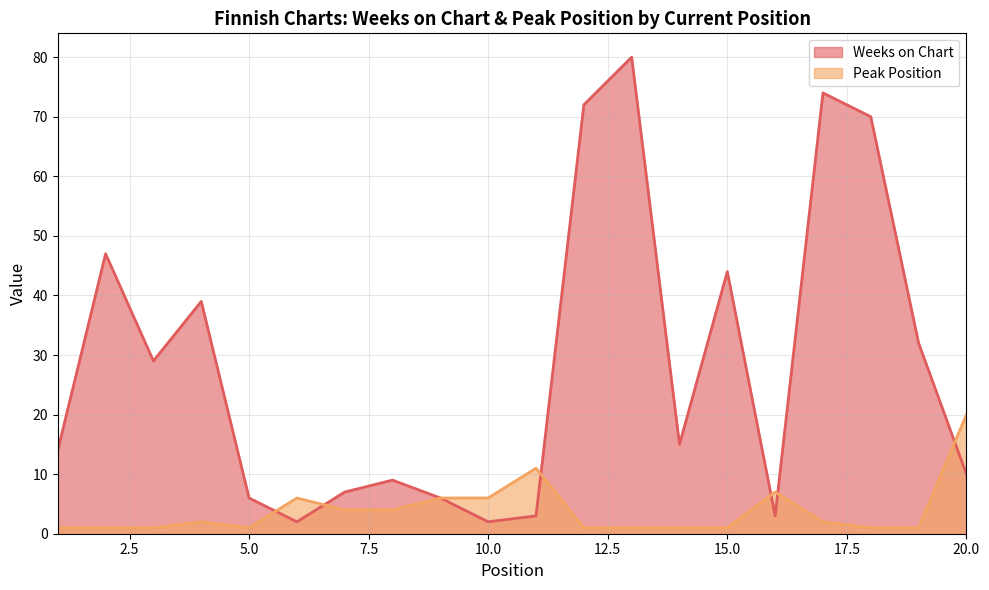

At which label is Peak Position closest to 10?

11